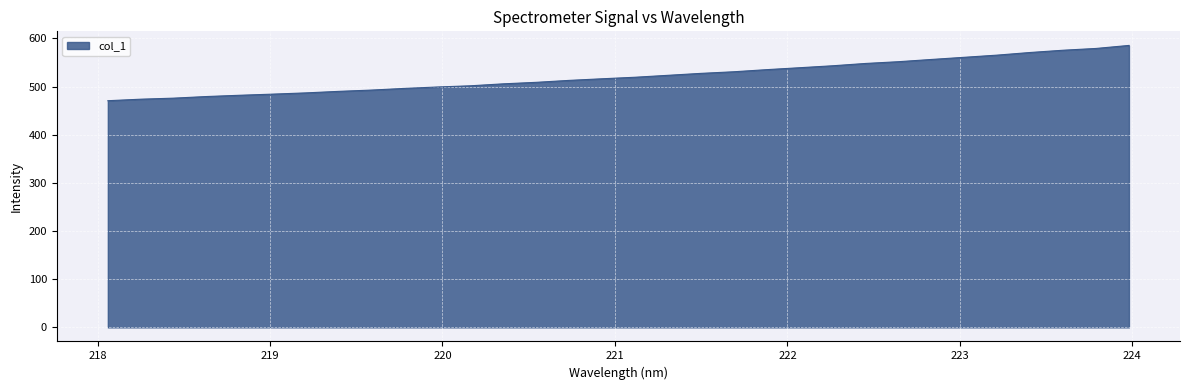

What is the difference between the maximum and minimum values?

114.8